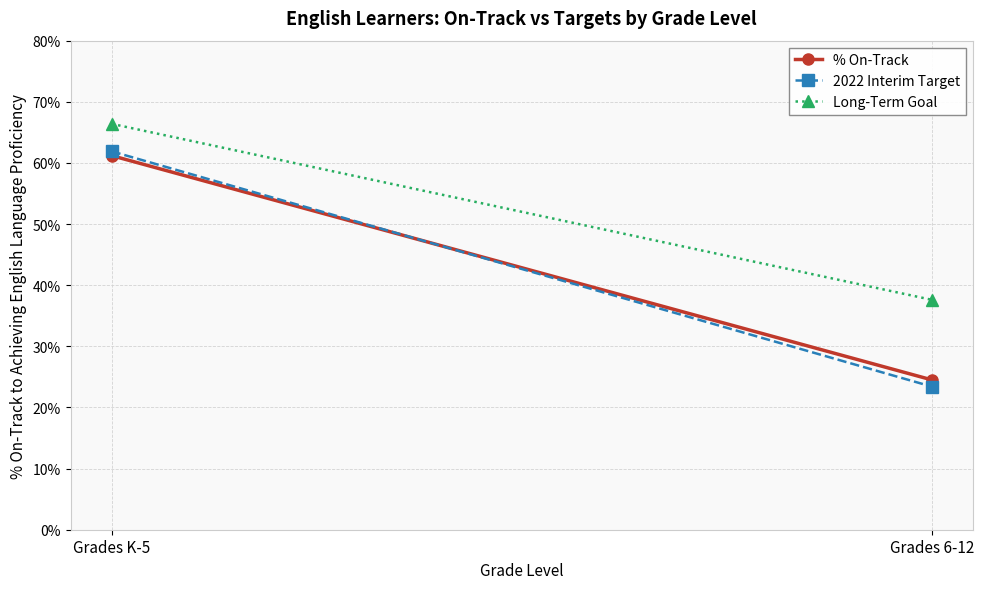

At which category is the sum across all series the highest?

Grades K-5